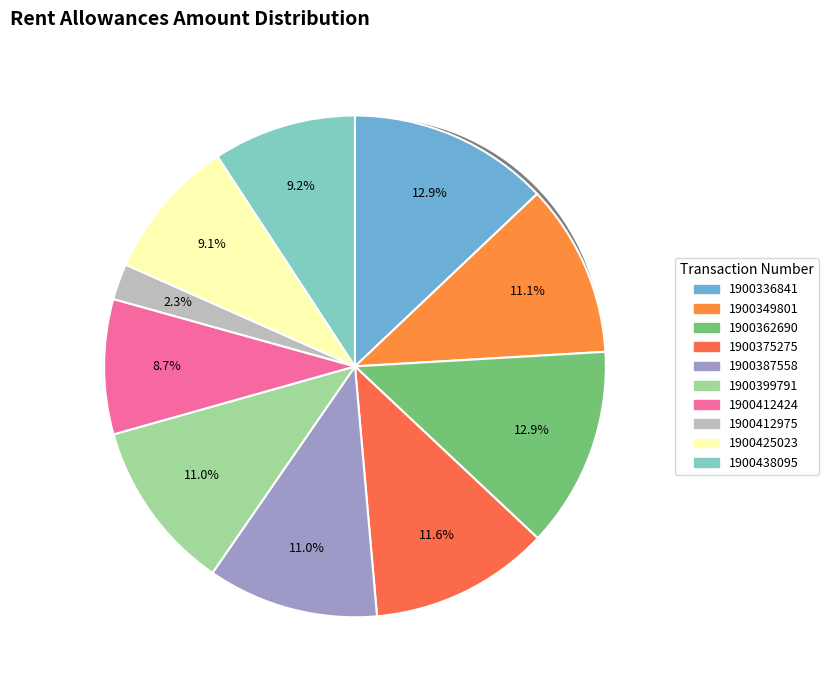

To the nearest percent, what is the average slice percentage?

10%